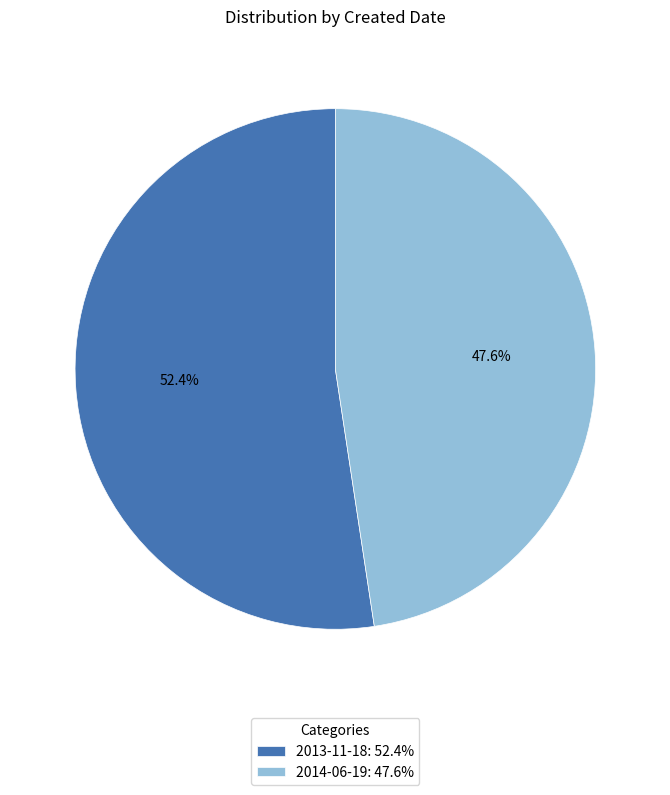

The 2014-06-19 slice represents 48% of the pie. True or false?

True